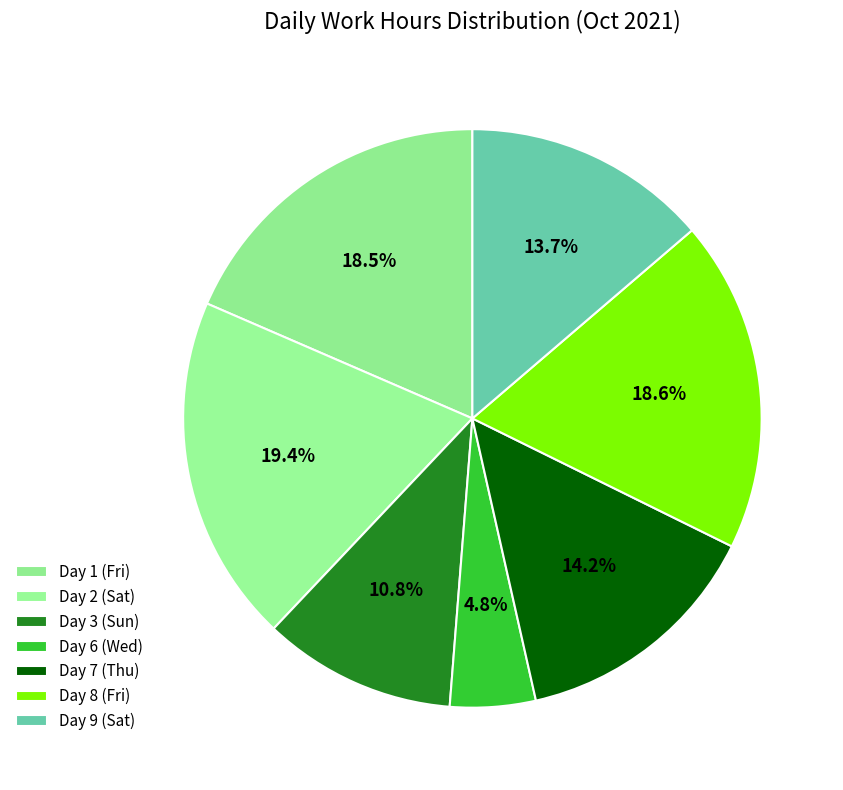

How many segments does this pie chart have?

7